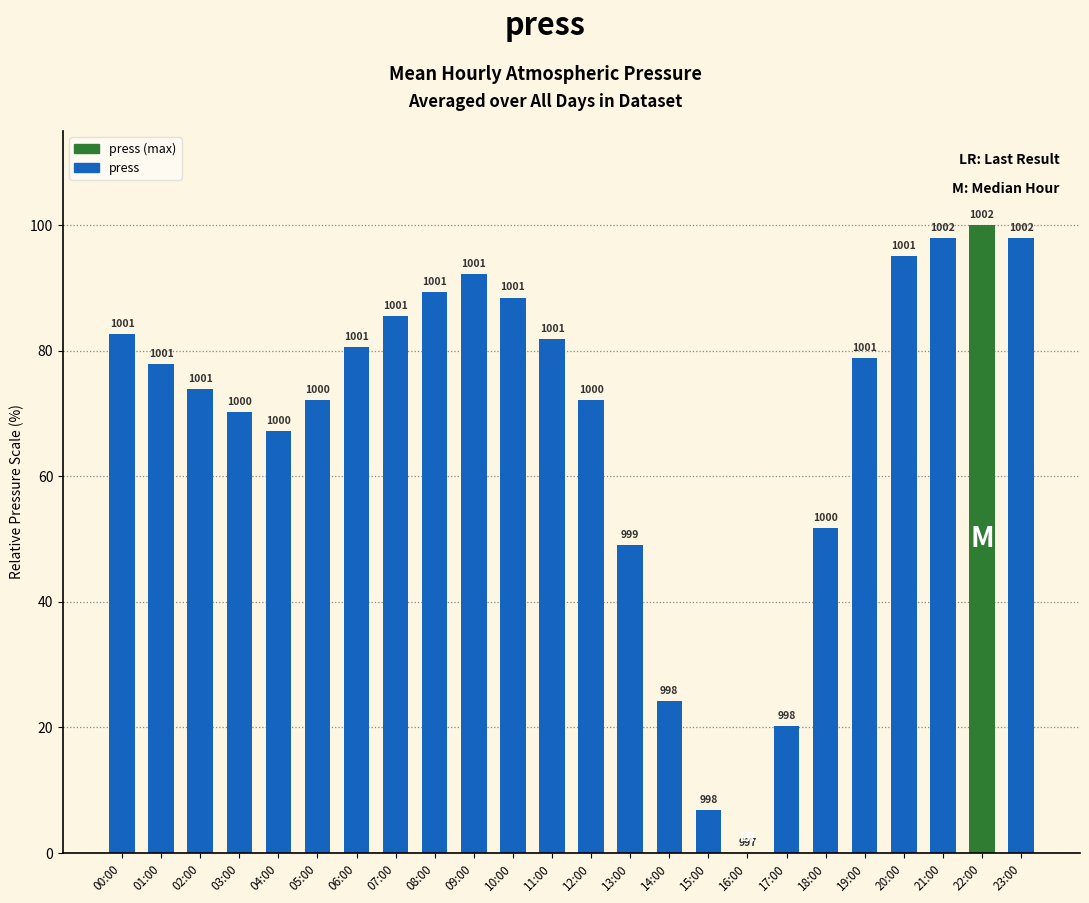

What is the difference between the second highest and second lowest values?

91.0